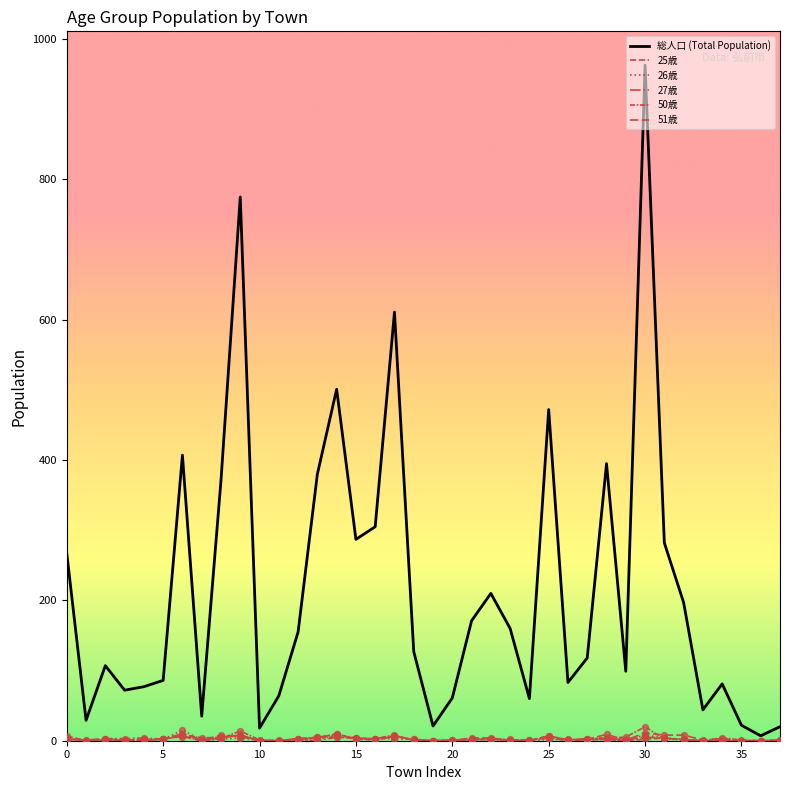

Does the chart have visible grid lines?

No